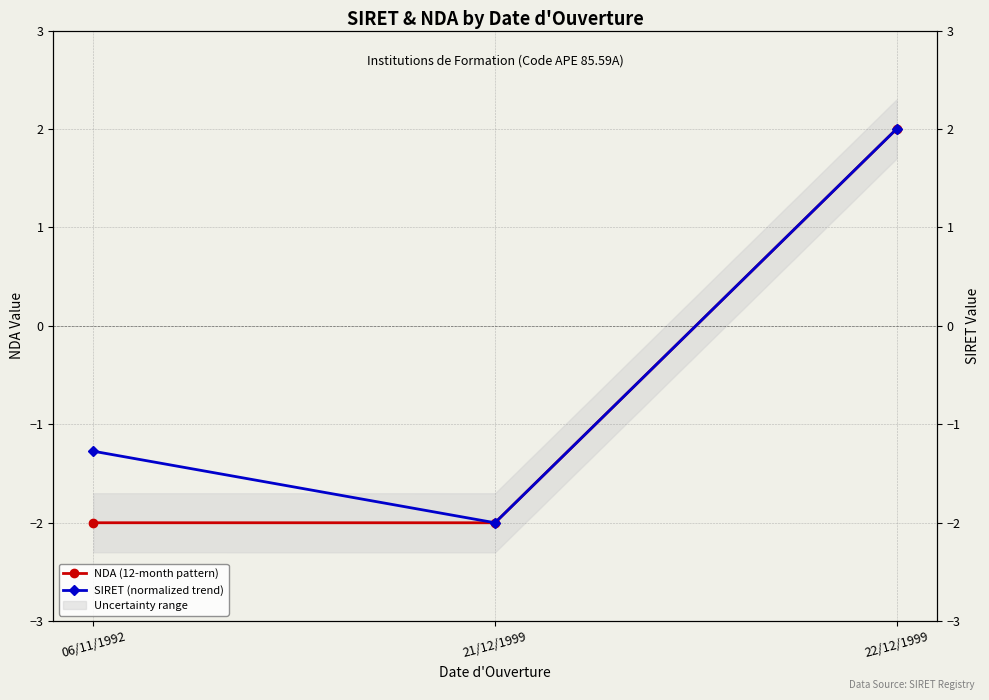

What is the minimum value for NDA (12-month pattern)?

-2.0